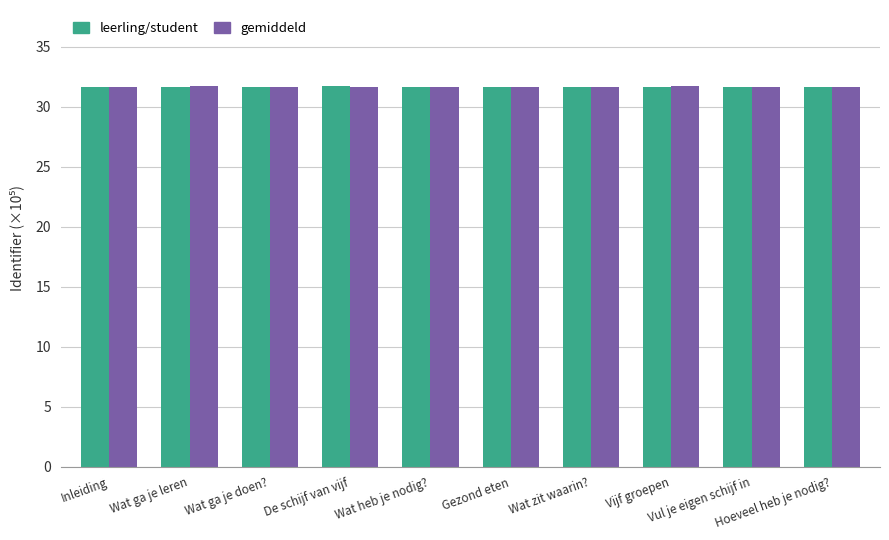

What are all the series names shown in the legend?

leerling/student, gemiddeld